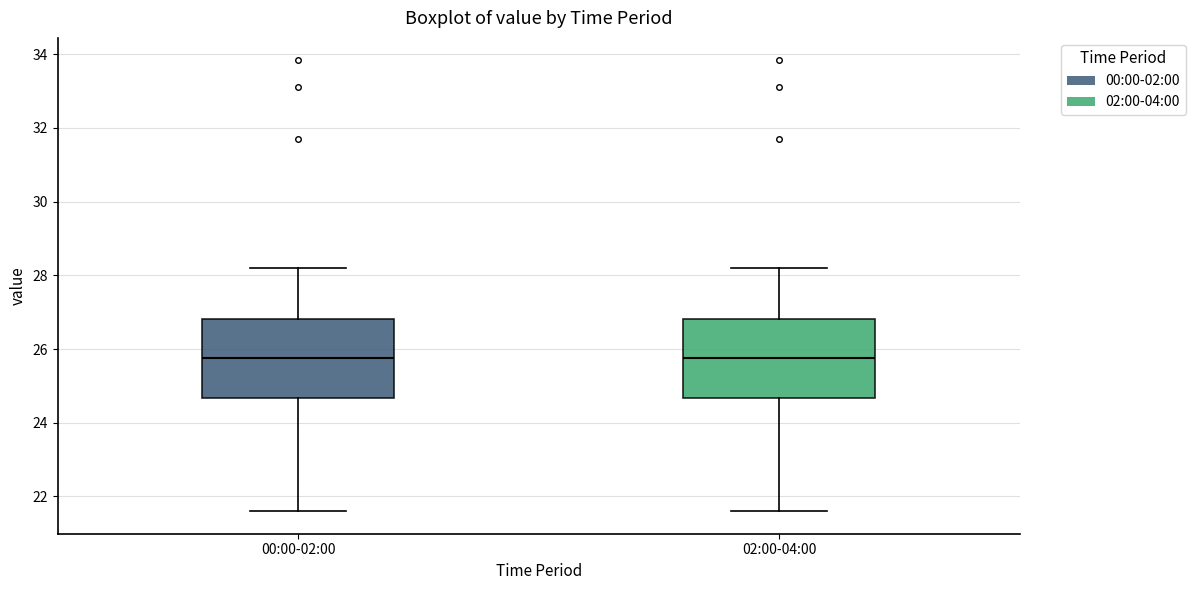

Reading left to right, read every box against the y-axis: the position of its median line, the range the box covers, and the ends of its whiskers. The values are not printed on the chart, so give them approximately, as read against the axis.

00:00-02:00: median 25.8, box 24.6 to 26.8, whiskers 21.6 to 28.2
02:00-04:00: median 25.8, box 24.6 to 26.8, whiskers 21.6 to 28.2